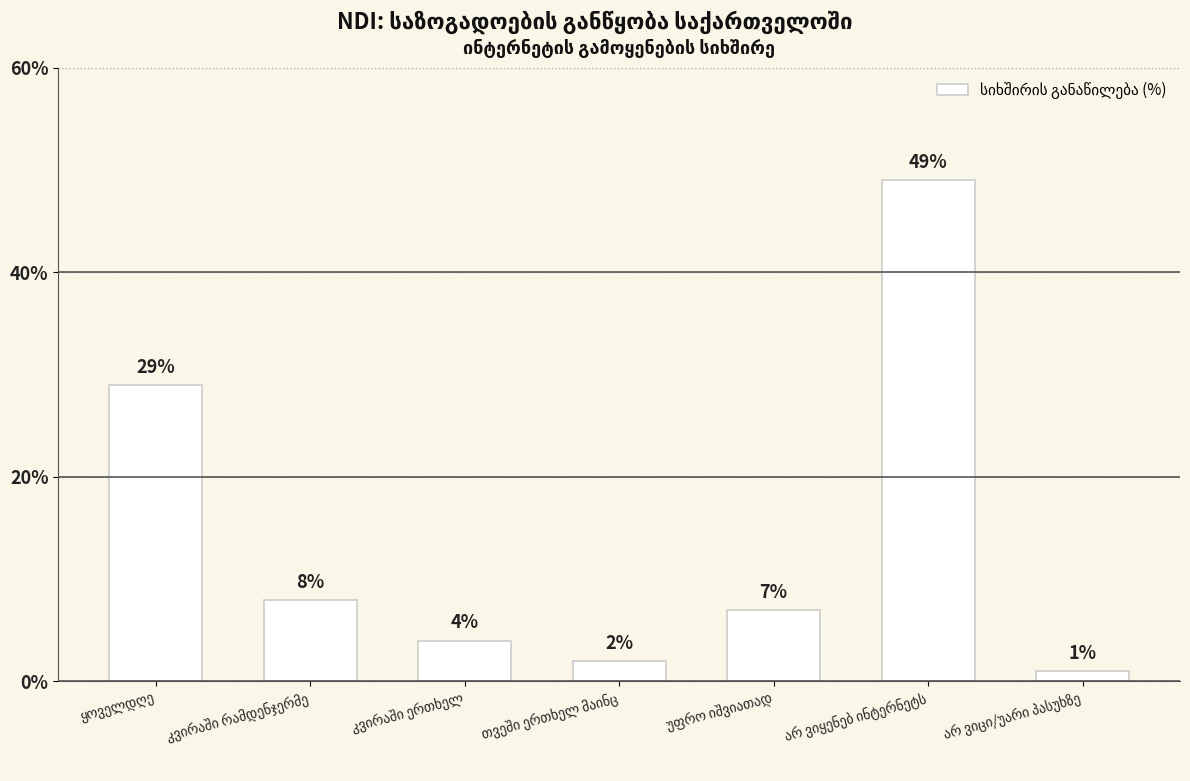

What is the value of the 5th bar from the left?

7